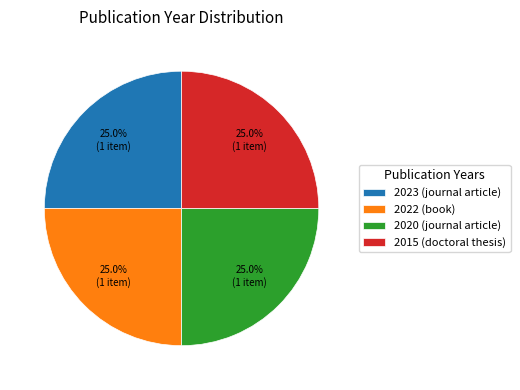

To the nearest percent, what is the average slice percentage?

25%